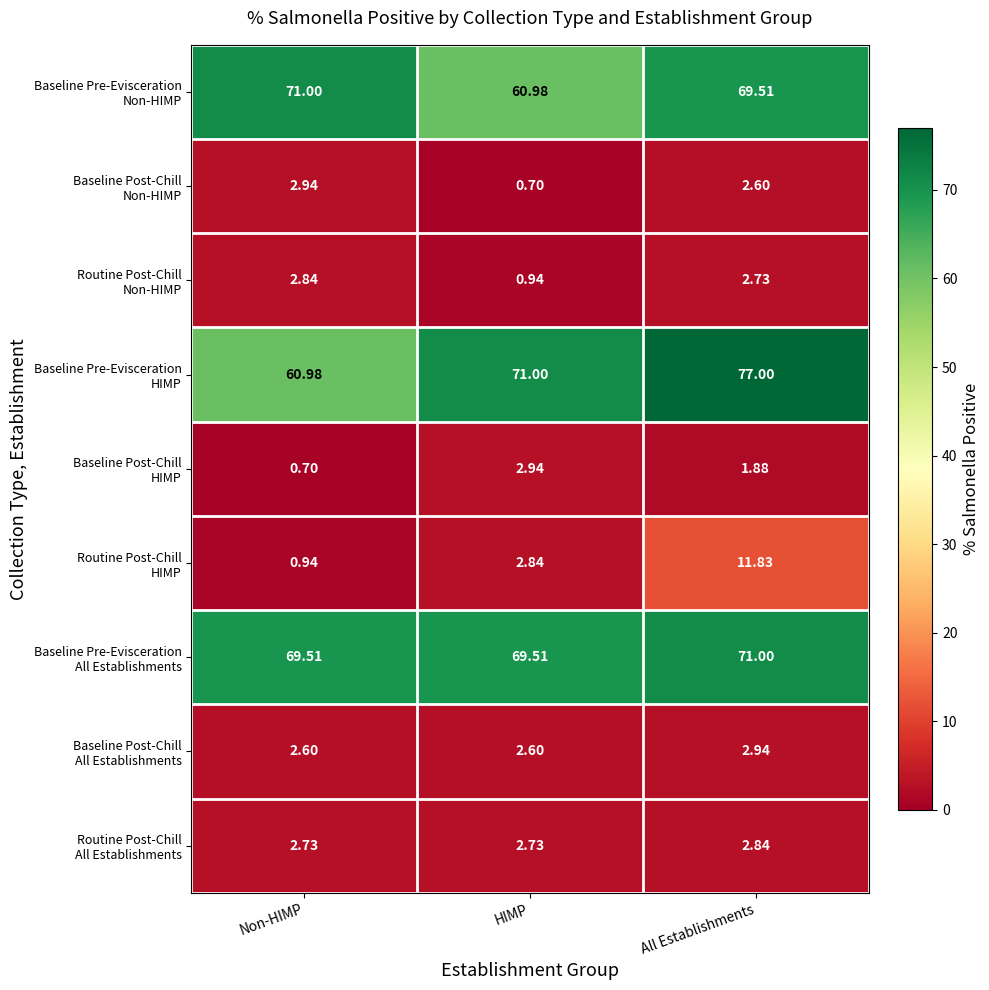

At which category is the sum across all series the highest?

All Establishments